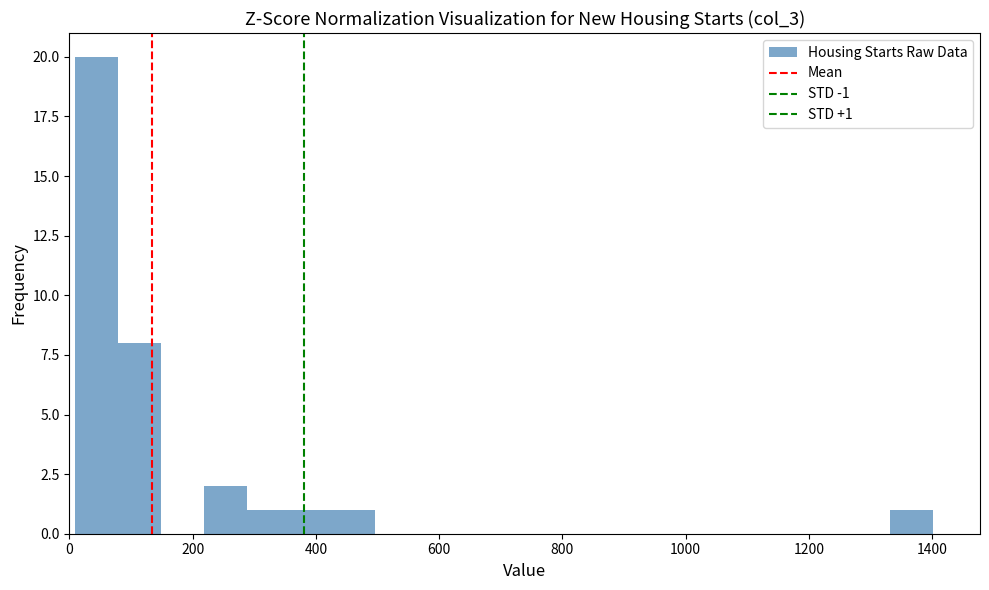

Around what value on the x-axis is the tallest bar? Give the approximate position of its centre, as read against the axis.

40